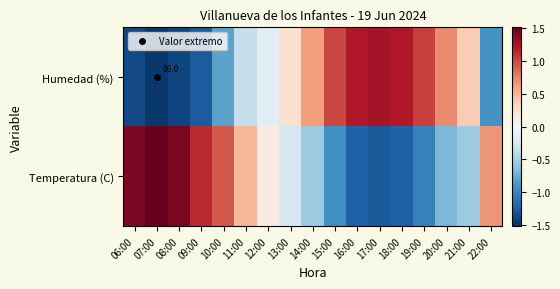

At which label does Temperatura (C) first exceed 0?

06:00